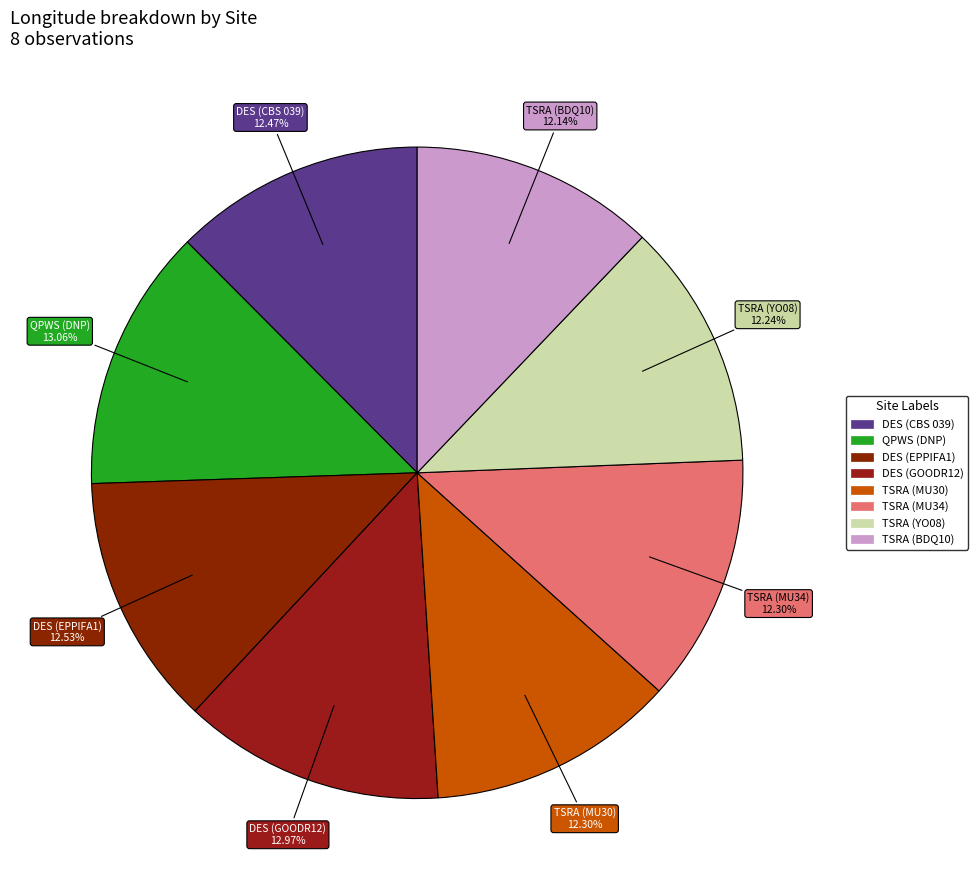

To the nearest percent, what is the average slice percentage?

12%